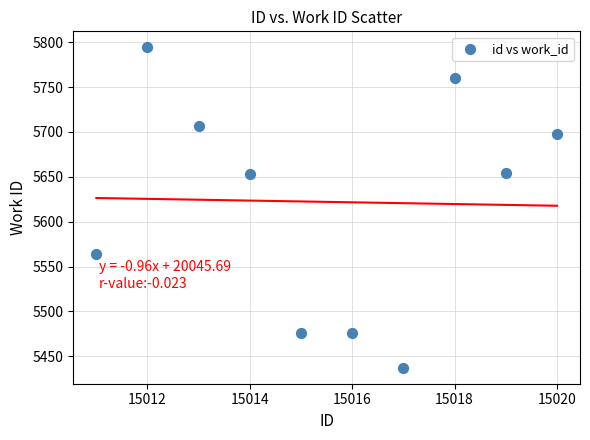

What is the range of Y values (max minus min)?

357.1